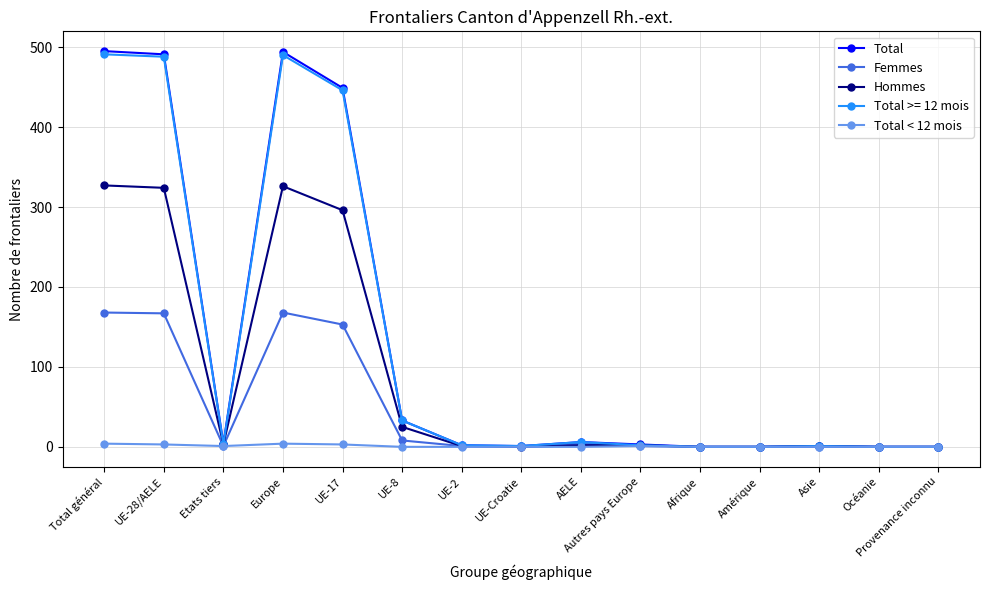

True or false: Hommes has a value of 296 at UE-17.

True